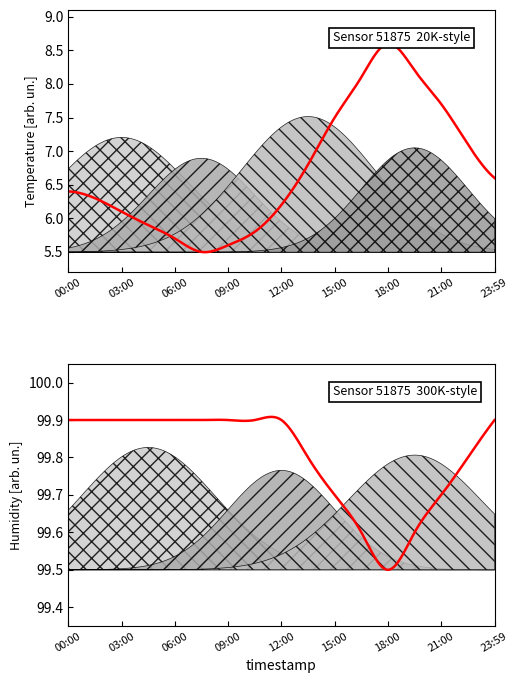

Is it true that temperature equals 5.6 at 09:00?

True